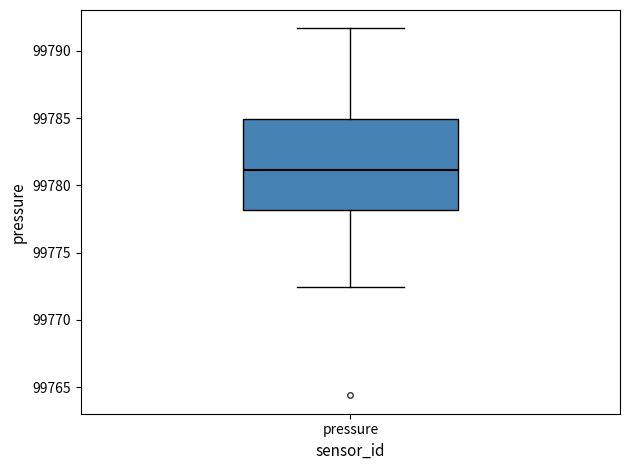

Read this box plot against the y-axis: the position of the median line, the range covered by the box, and the ends of both whiskers. The values are not printed on the chart, so give them approximately, as read against the axis.

median 99781.0, box 99778.0 to 99785.0, whiskers 99772.5 to 99791.5